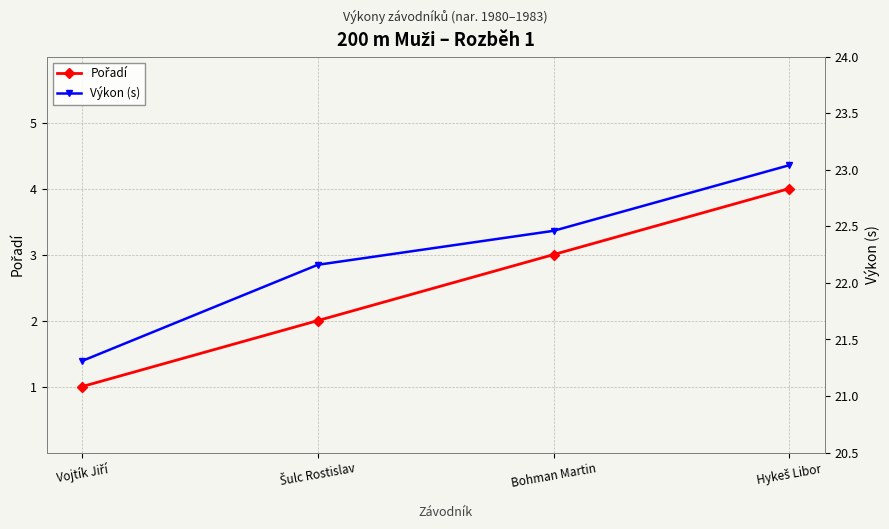

Reading left to right, extract all data points from this chart.

Pořadí: 1.0	2.0	3.0	4.0
Výkon (s): 21.3	22.2	22.5	23.0